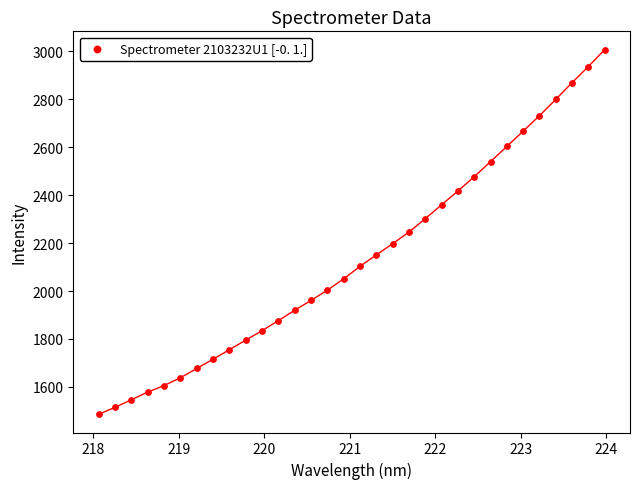

What is the range of Y values (max minus min)?

1521.6